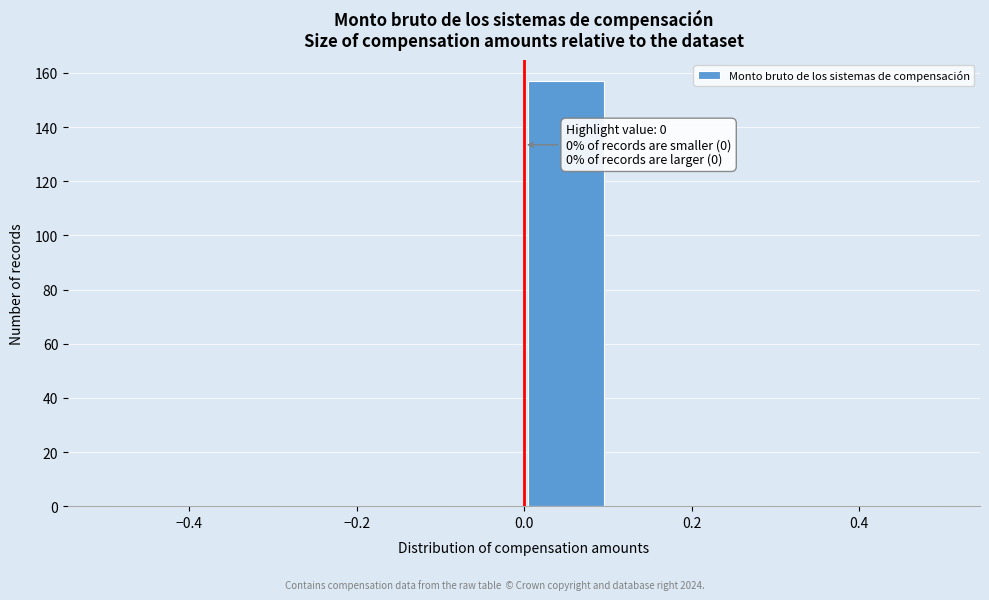

Which range on the x-axis has the tallest bar?

0.0 to 0.1